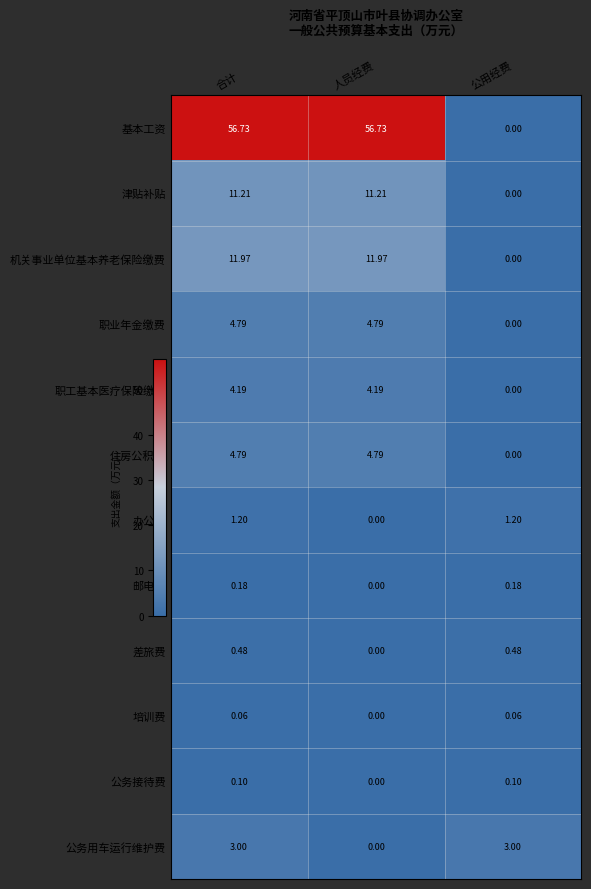

Which series changed the most between 合计 and 人员经费?

公务用车运行维护费